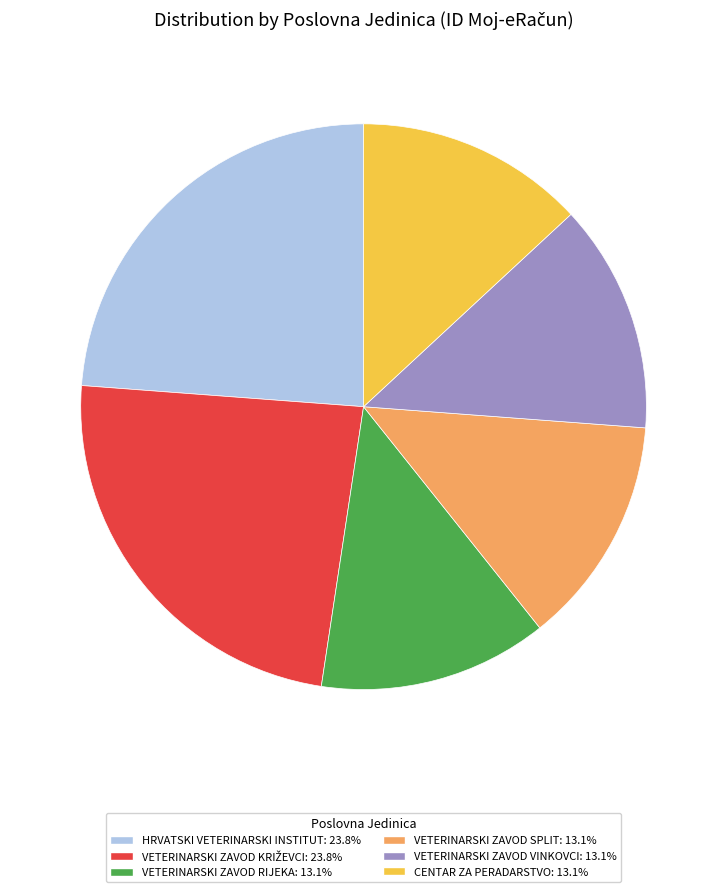

Does VETERINARSKI ZAVOD VINKOVCI represent more than half of the total?

No